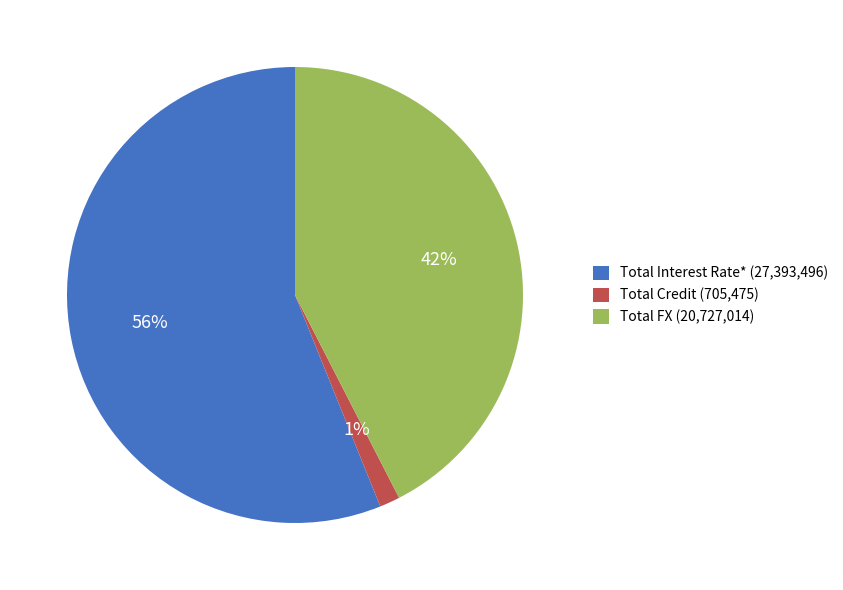

What is the smallest slice in the pie chart?

Total Credit